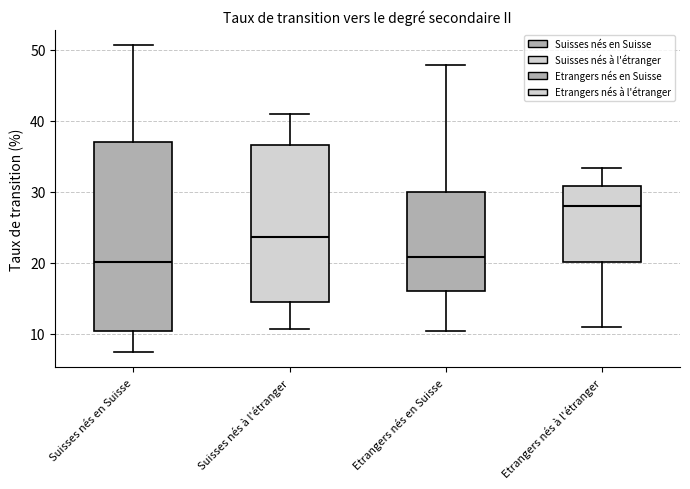

Which box has the highest median line?

Etrangers nés à l'étranger